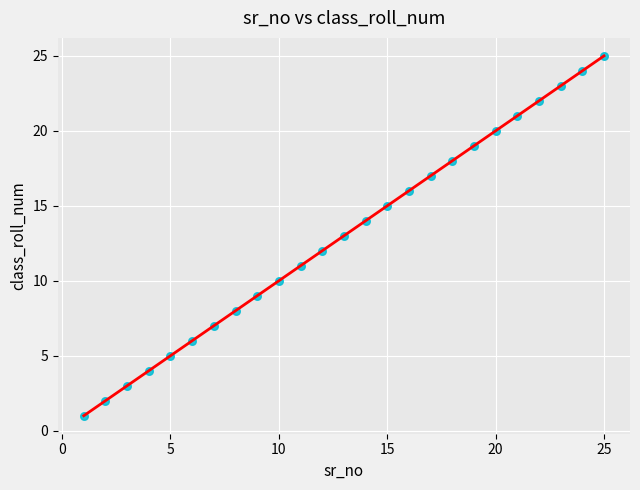

What is the range of X values (max minus min)?

24